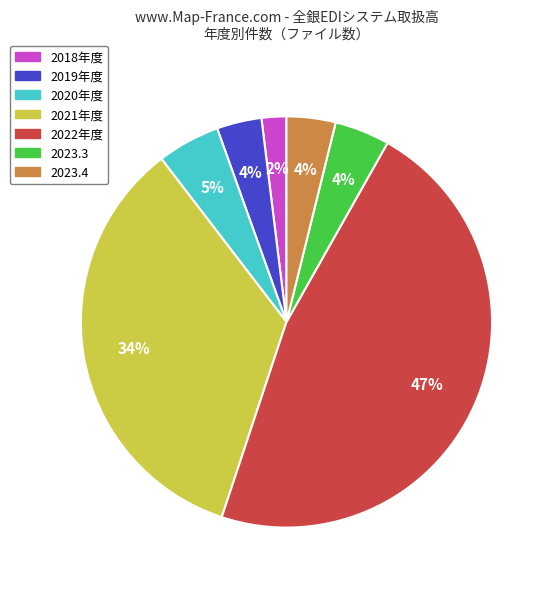

To the nearest percent, what is the average slice percentage?

14%